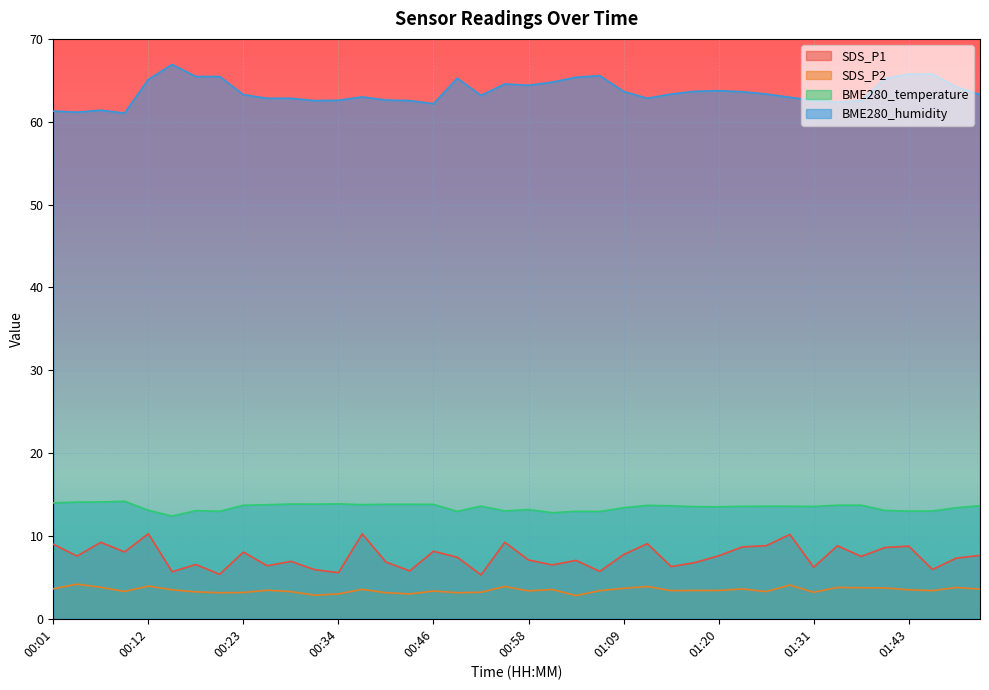

Reading left to right, extract all data points from this chart.

SDS_P1: 9.0	7.6	9.2	8.1	10.3	5.7	6.5	5.4	8.1	6.4	6.9	5.9	5.6	10.2	6.8	5.8	8.2	7.4	5.3	9.2	7.1	6.5	7.0	5.7	7.8	9.1	6.3	6.8	7.6	8.7	8.8	10.2	6.2	8.8	7.5	8.6	8.8	6.0	7.3	7.7
SDS_P2: 3.6	4.2	3.8	3.3	4.0	3.5	3.2	3.1	3.2	3.5	3.3	2.9	3.0	3.5	3.1	3.0	3.4	3.1	3.2	3.9	3.4	3.5	2.8	3.4	3.7	3.9	3.4	3.4	3.4	3.6	3.3	4.1	3.2	3.8	3.8	3.7	3.5	3.4	3.8	3.6
BME280_temperature: 14.0	14.1	14.1	14.2	13.1	12.4	13.1	13.0	13.7	13.8	13.8	13.8	13.9	13.8	13.8	13.8	13.8	13.0	13.6	13.0	13.2	12.8	13.0	13.0	13.4	13.7	13.6	13.5	13.5	13.6	13.6	13.6	13.6	13.7	13.7	13.1	13.0	13.0	13.4	13.7
BME280_humidity: 61.3	61.1	61.4	61.0	65.1	66.9	65.5	65.5	63.3	62.8	62.8	62.5	62.6	63.0	62.6	62.5	62.2	65.2	63.2	64.6	64.4	64.8	65.4	65.6	63.7	62.8	63.3	63.7	63.8	63.6	63.4	63.0	62.6	62.4	62.5	65.2	65.8	65.7	64.2	63.3